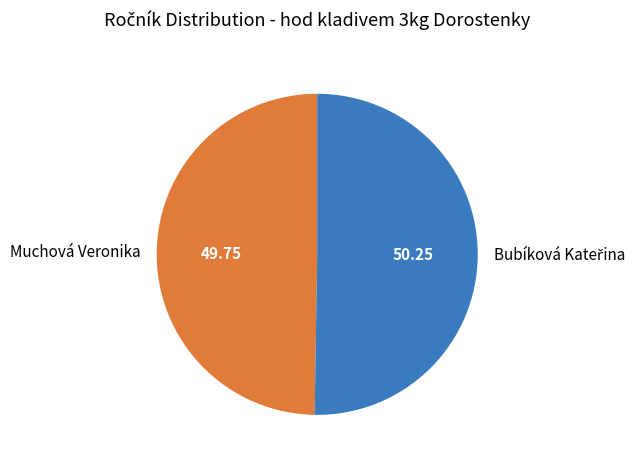

What is the smallest slice in the pie chart?

Muchová Veronika